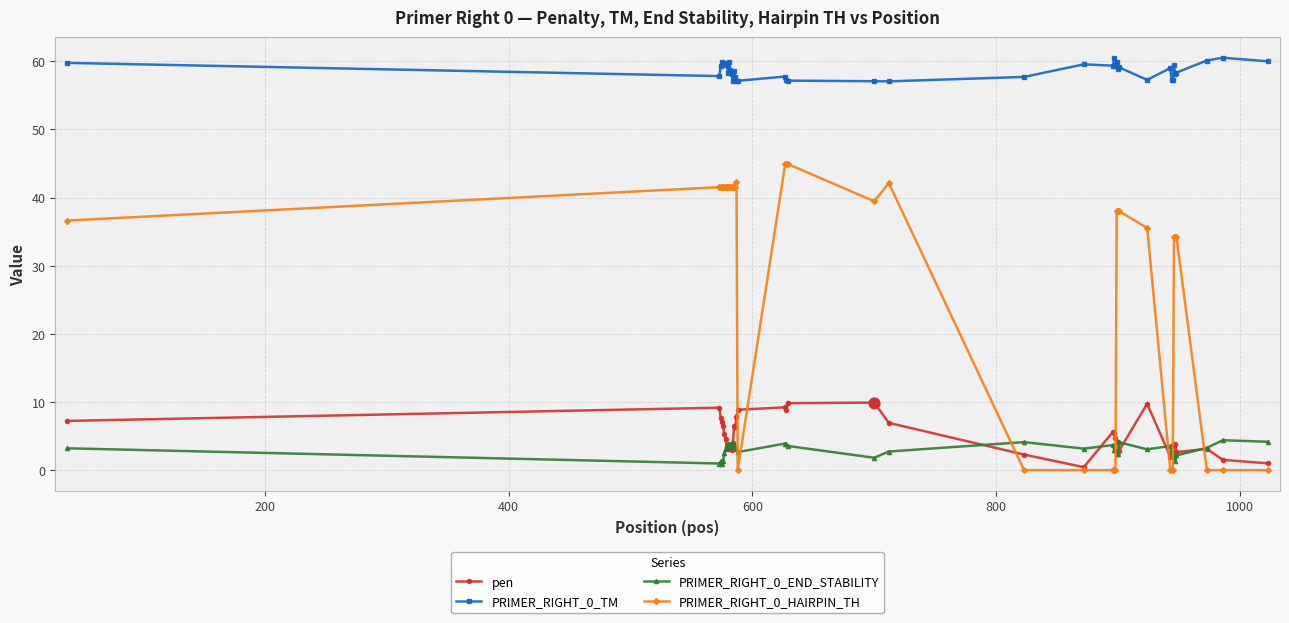

At how many categories does at least one series exceed 20?

40